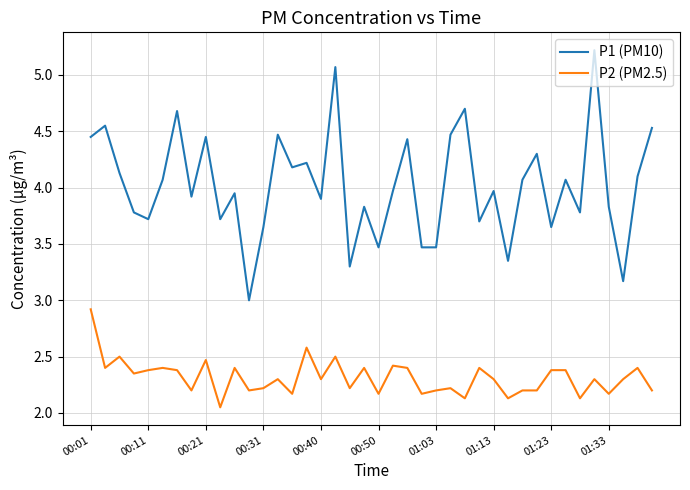

What is the lowest value of the P1 (PM10) series?

3.0